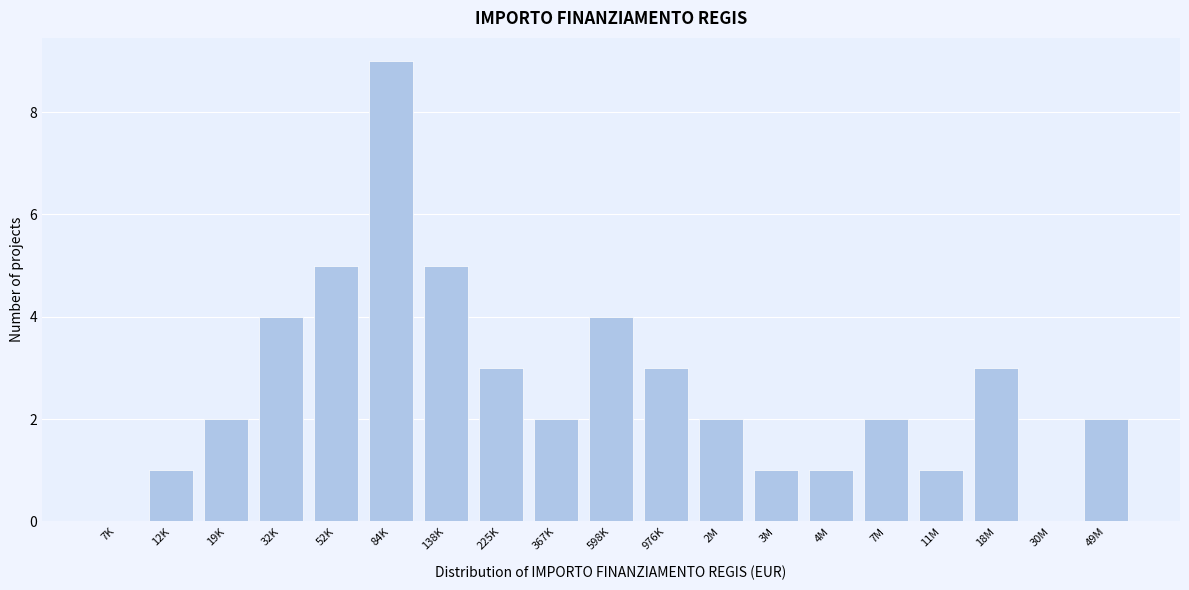

Reading right to left, transcribe all the data shown in this chart.

49M=2	30M=0	18M=3	11M=1	7M=2	4M=1	3M=1	2M=2	976K=3	598K=4	367K=2	225K=3	138K=5	84K=9	52K=5	32K=4	19K=2	12K=1	7K=0